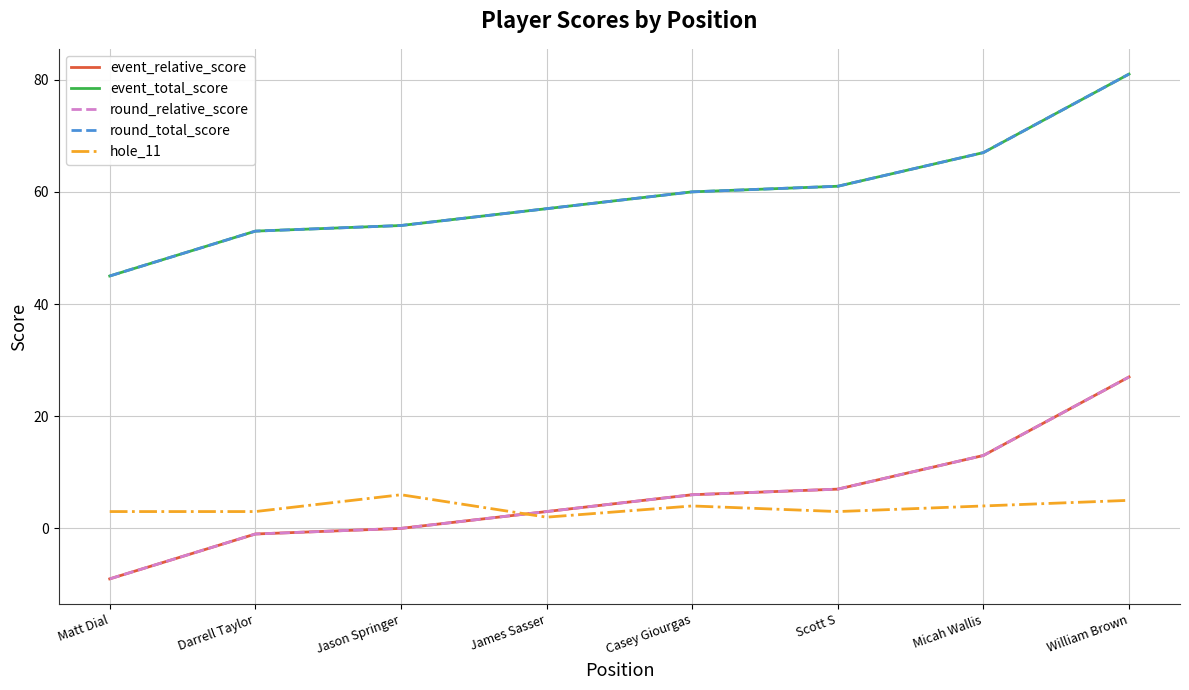

What are all the series names shown in the legend?

event_relative_score, event_total_score, round_relative_score, round_total_score, hole_11